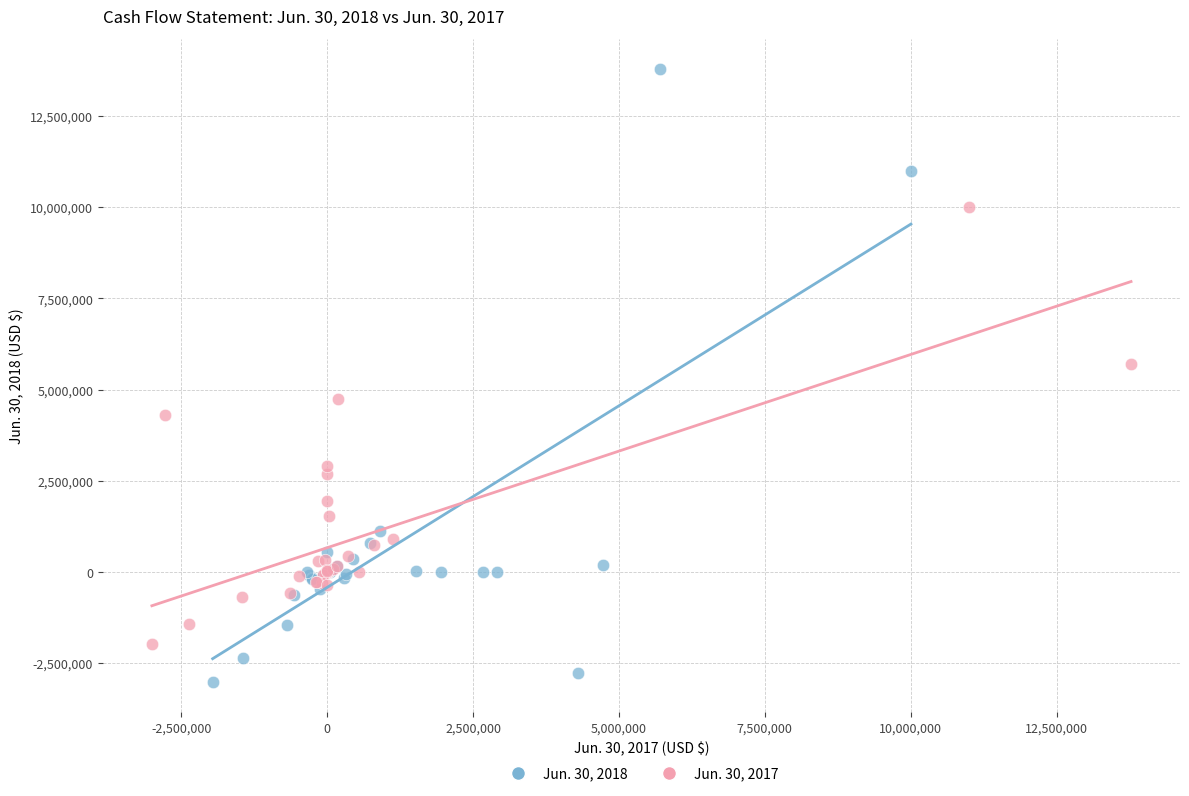

Which series contains the highest Y value?

Jun. 30, 2018